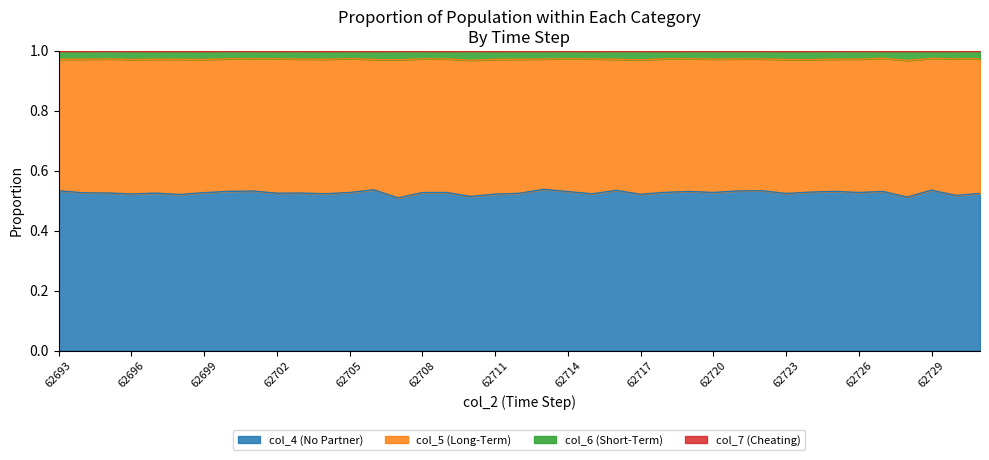

What is the total value across all series at 62696?

1.0